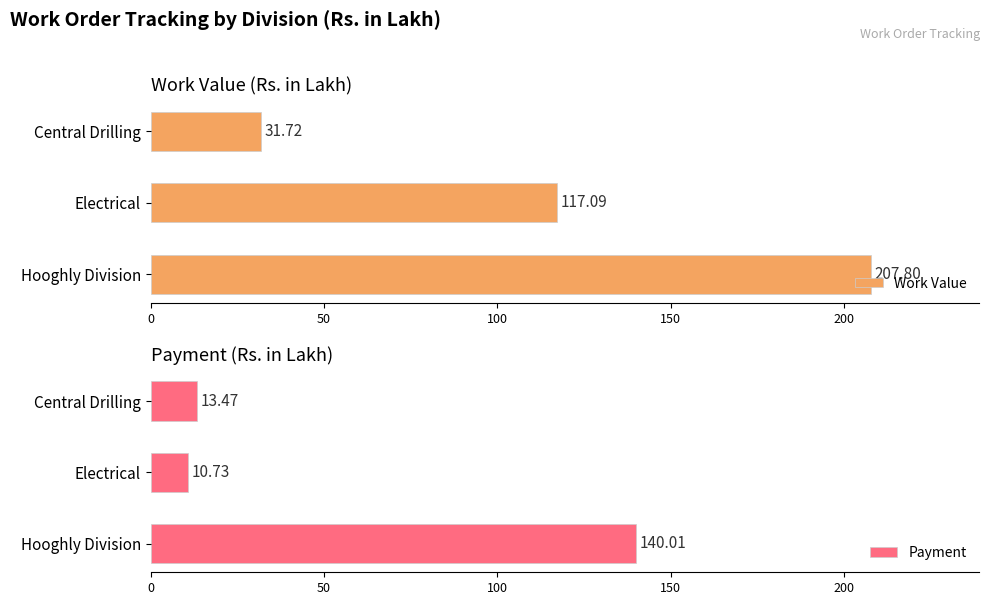

Which series has the largest total across all categories?

Work Value